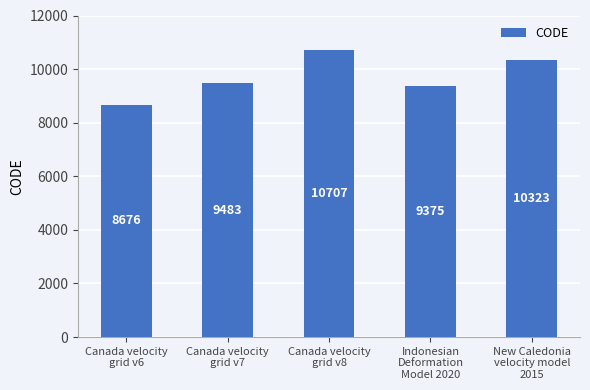

What is the label of the 4th bar from the left?

Indonesian
Deformation
Model 2020